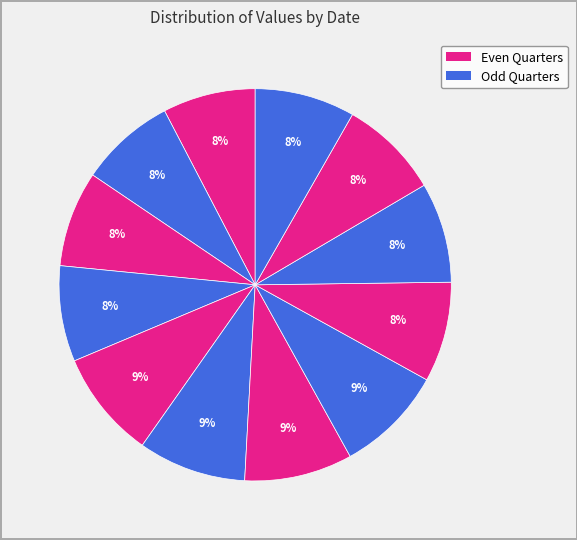

To the nearest percent, what is the difference between the largest and smallest slice percentages?

1%